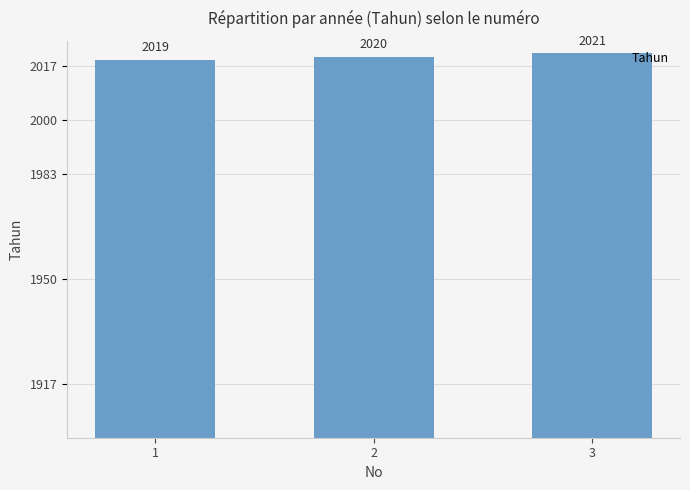

Which has a higher value, 3 or 1?

3